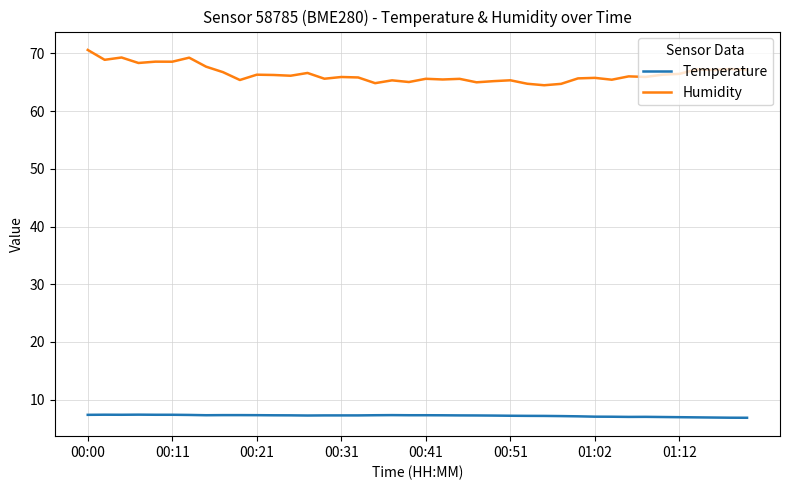

List the series in order of their peak value, highest first.

Humidity, Temperature